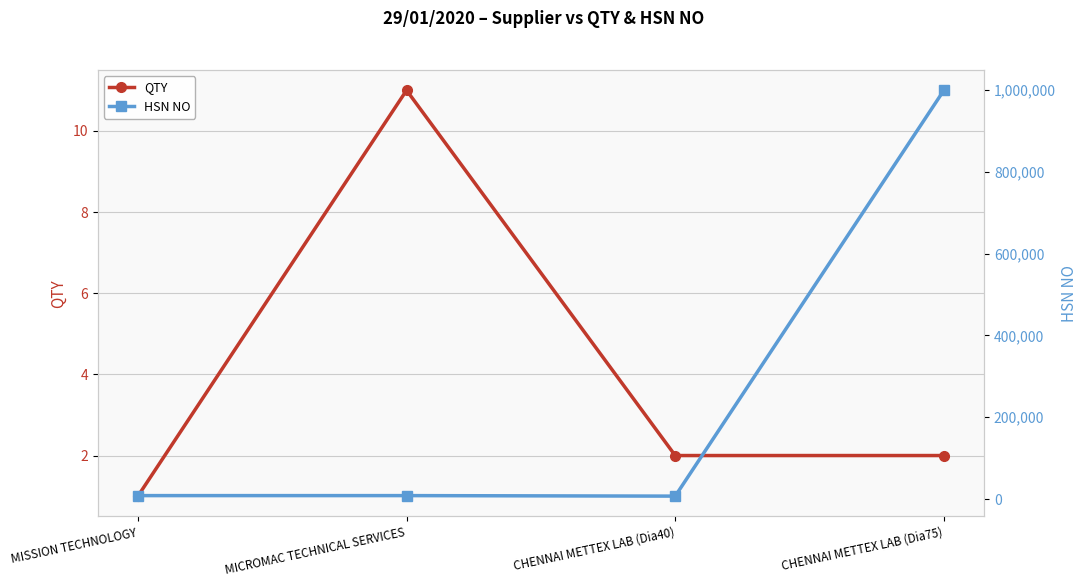

Is it true that HSN NO equals 1578758 at CHENNAI METTEX LAB (Dia75)?

False